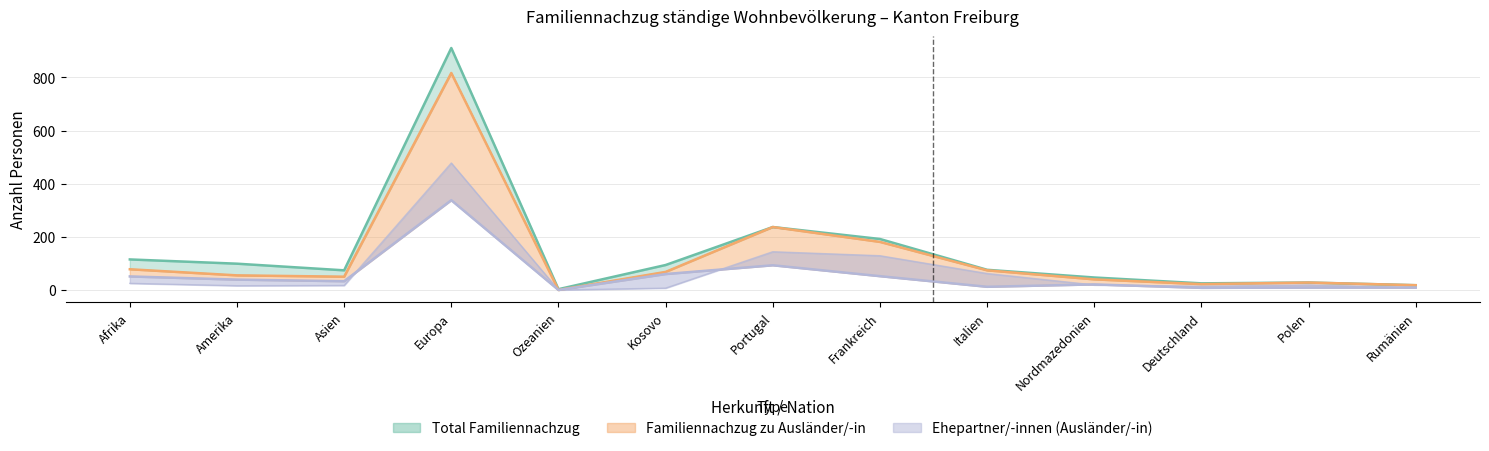

At which category does Familiennachzug zu Ausländer/-in reach its first local valley?

Asien